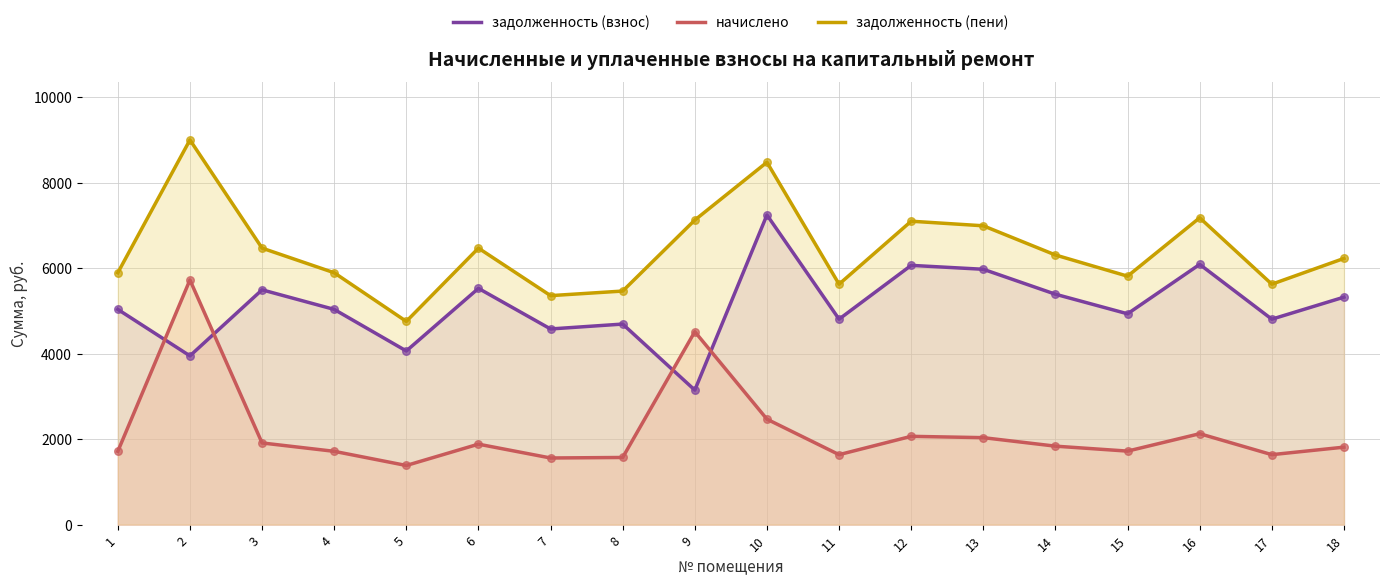

Which series has the largest Y range (max minus min)?

начислено